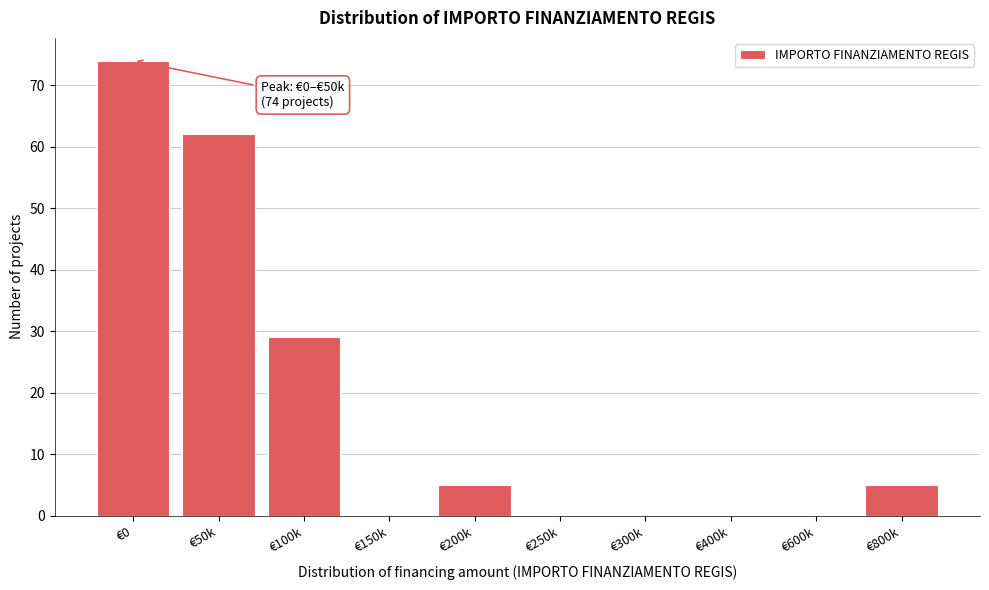

Reading left to right, what are all the values shown in this chart?

€0=74	€50k=62	€100k=29	€150k=0	€200k=5	€250k=0	€300k=0	€400k=0	€600k=0	€800k=5